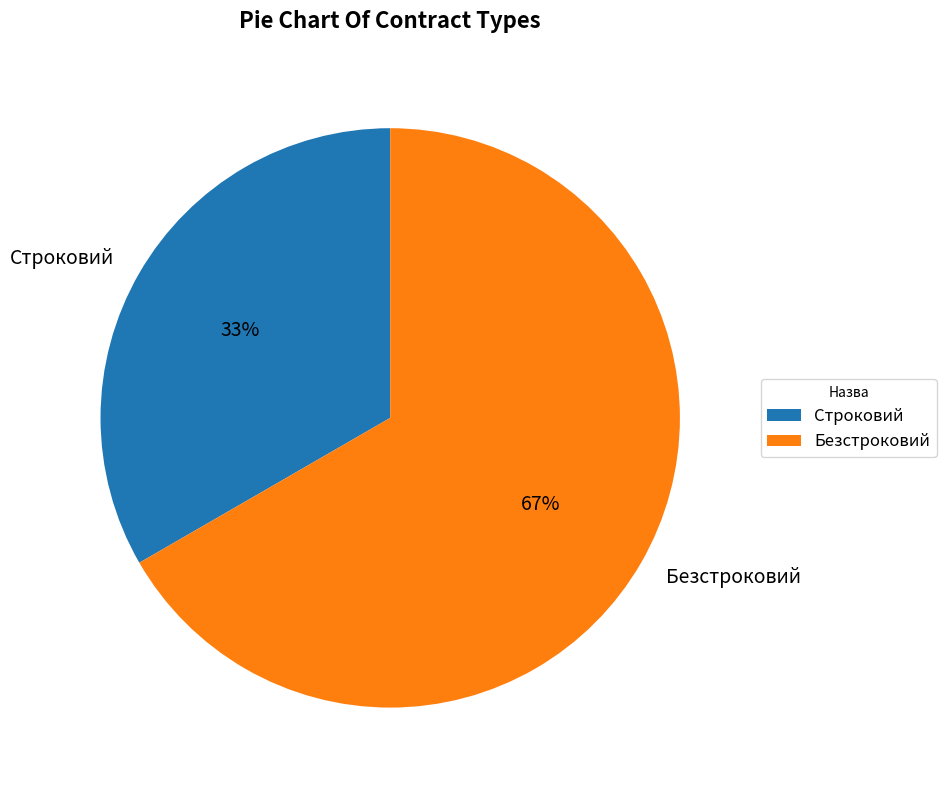

What is the smallest slice in the pie chart?

Строковий